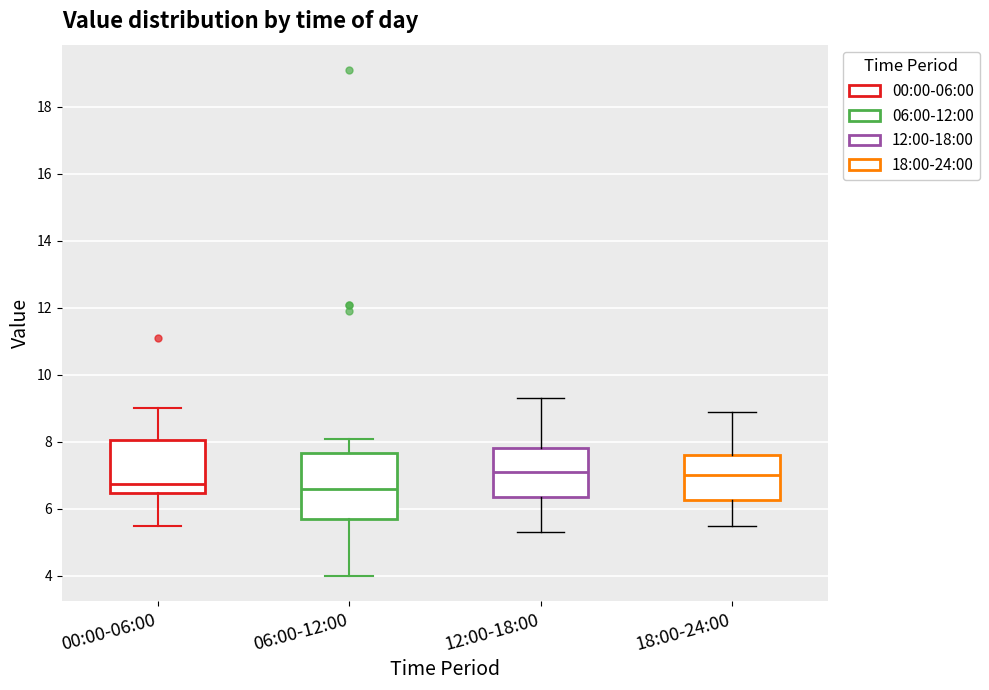

Reading left to right, transcribe this box plot: for each box, give where its median line is, the range the box spans, and where its two whiskers end, as read against the y-axis. The values are not printed on the chart, so give them approximately, as read against the axis.

00:00-06:00: median 6.8, box 6.4 to 8.0, whiskers 5.6 to 9.0
06:00-12:00: median 6.6, box 5.8 to 7.6, whiskers 4.0 to 8.2
12:00-18:00: median 7.2, box 6.4 to 7.8, whiskers 5.4 to 9.4
18:00-24:00: median 7.0, box 6.2 to 7.6, whiskers 5.6 to 9.0